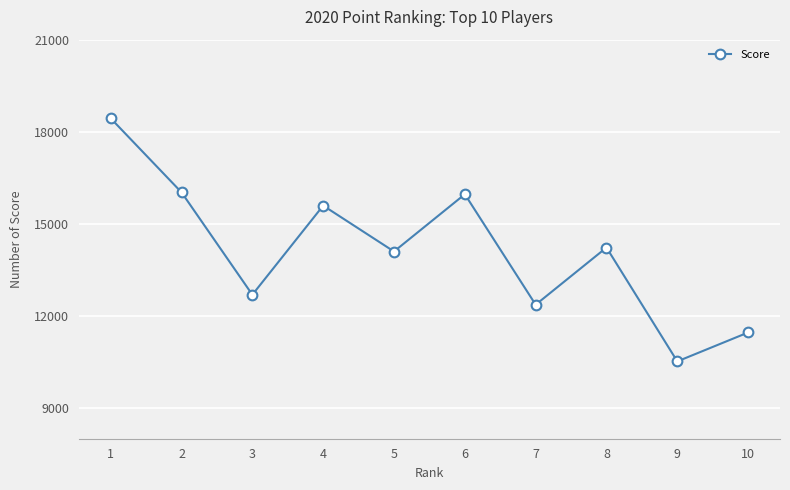

Reading right to left, list all the values displayed in this chart.

11461	10519	14228	12366	15964	14099	15594	12691	16026	18438